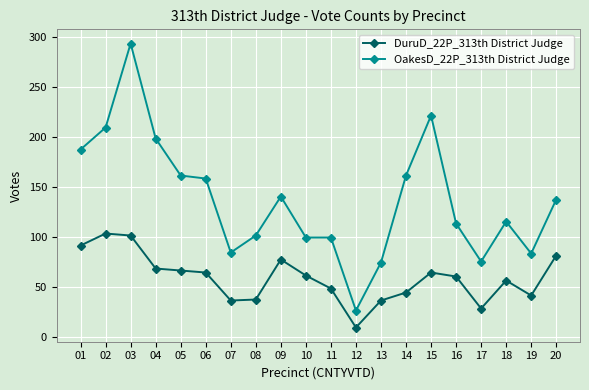

At which category does the chart reach its peak across all series?

03